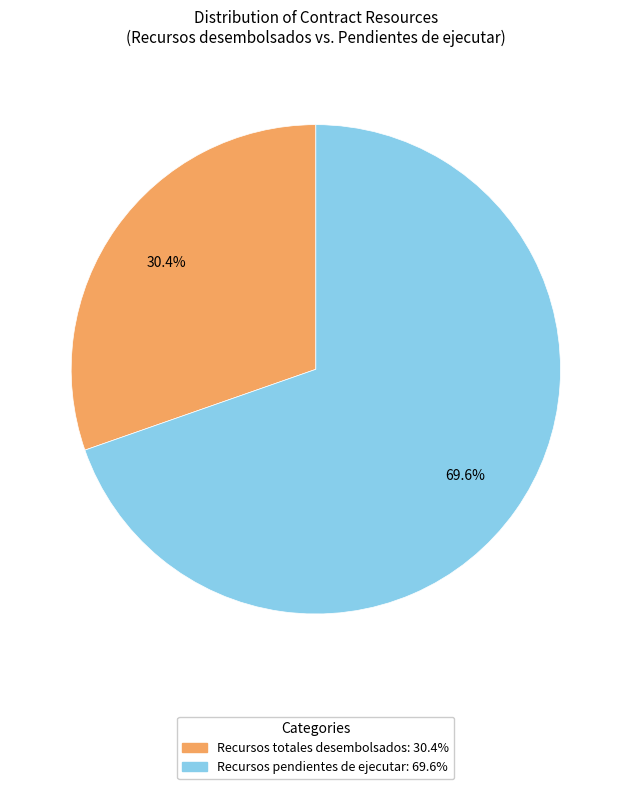

Is there a majority slice in this chart?

Yes